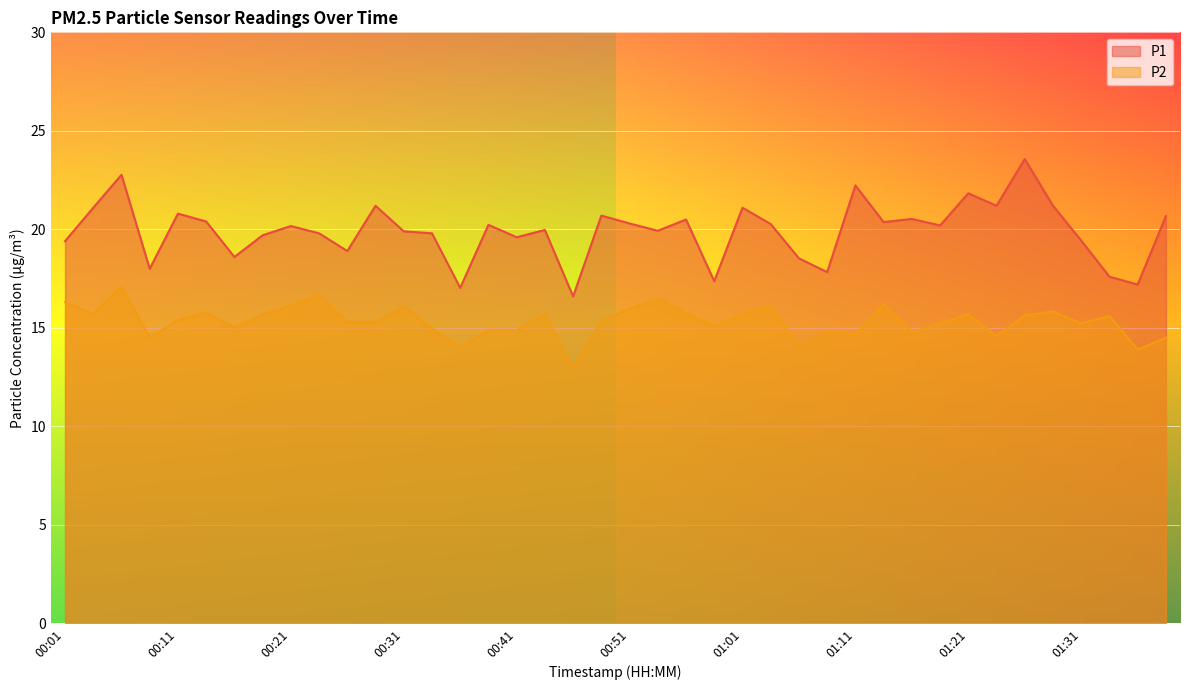

What are all the series names shown in the legend?

P1, P2